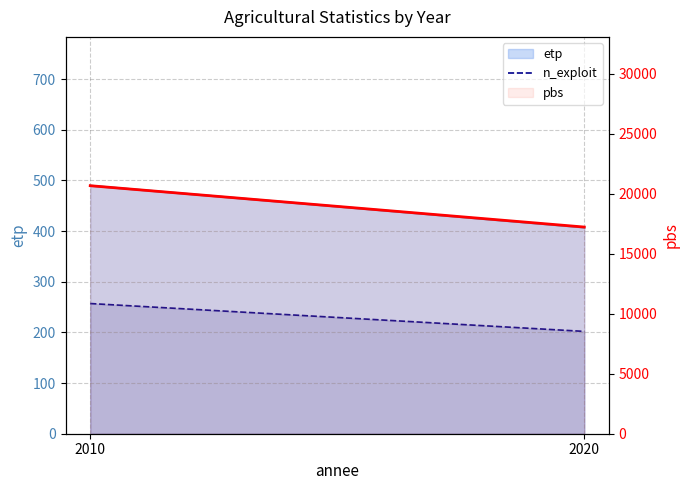

Rank the categories by n_exploit value from highest to lowest.

2010, 2020